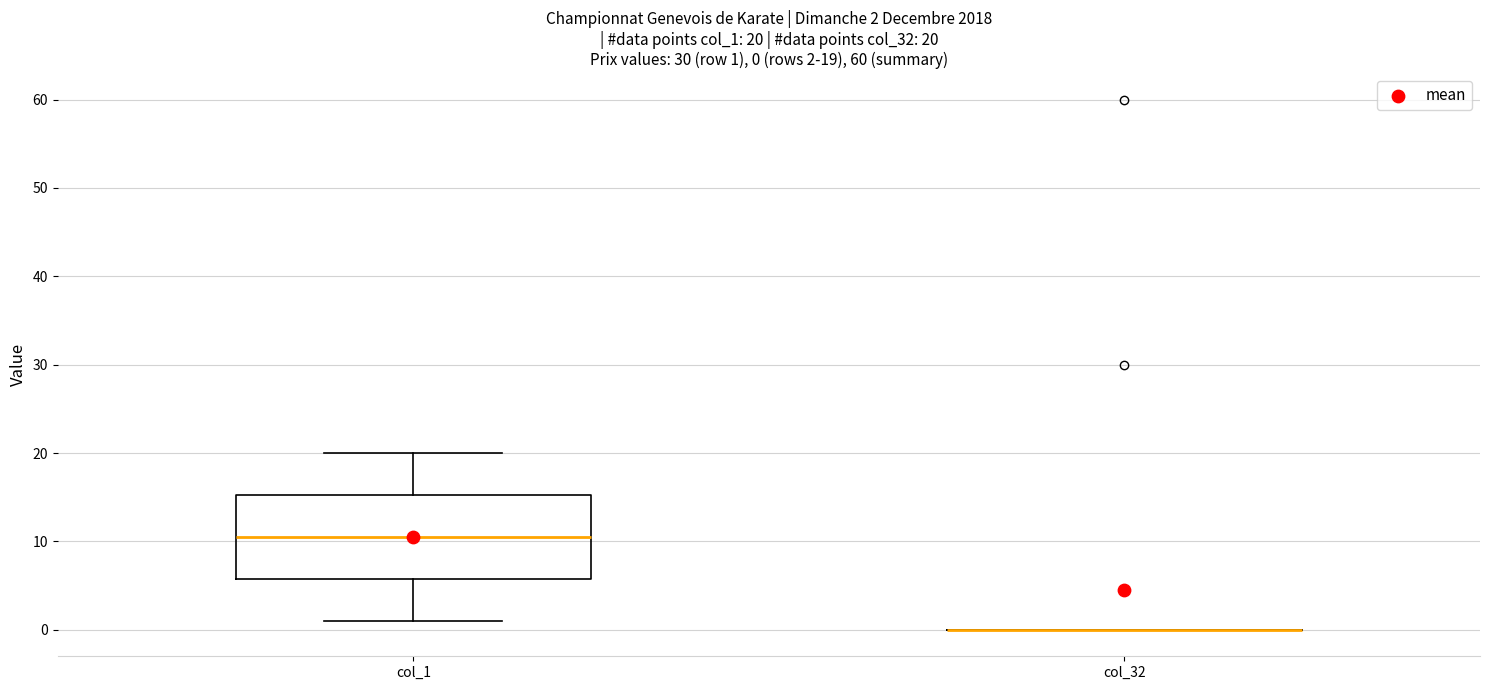

Comparing the boxes themselves (not the whiskers), which one is the tallest?

col_1